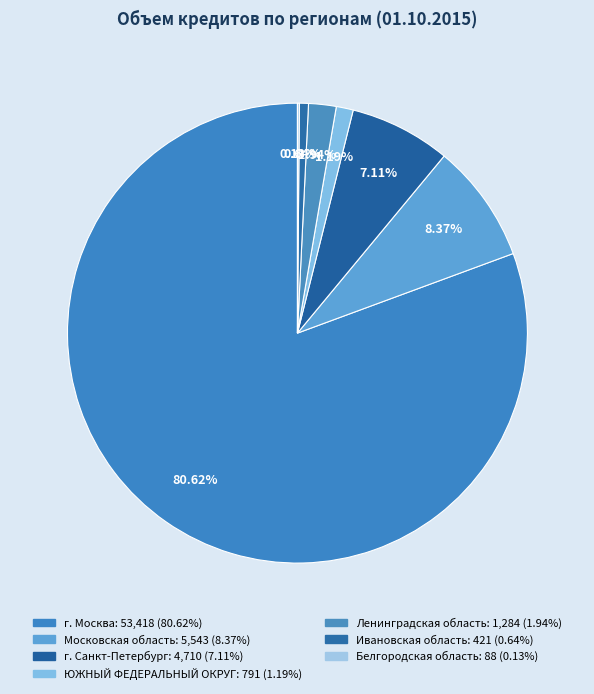

Rank the categories by value from lowest to highest.

Белгородская область, Ивановская область, ЮЖНЫЙ ФЕДЕРАЛЬНЫЙ ОКРУГ, Ленинградская область, г. Санкт-Петербург, Московская область, г. Москва